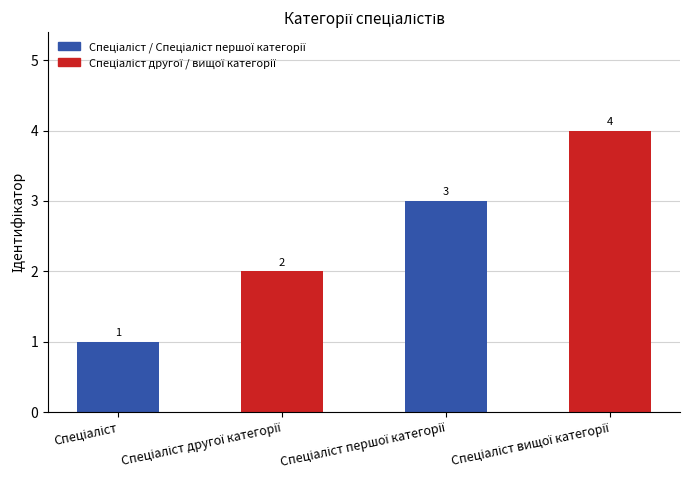

Reading left to right, transcribe all the data shown in this chart.

1	2	3	4